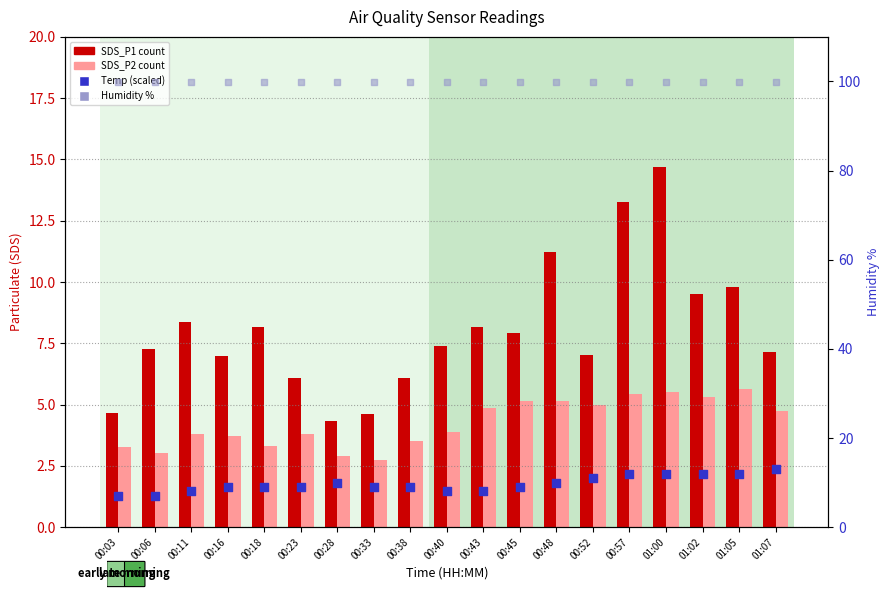

At which category is the sum across all series the highest?

01:00